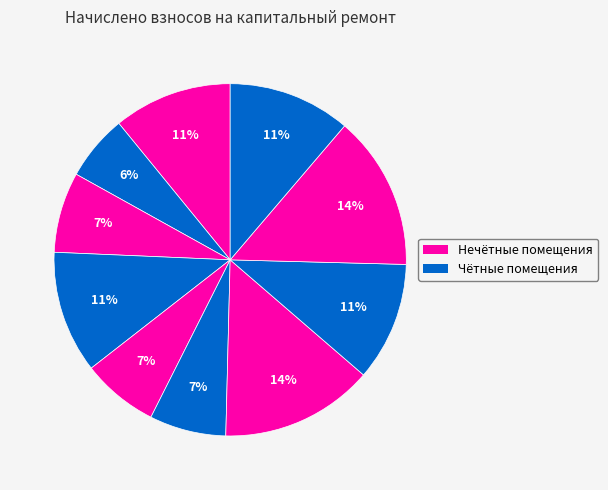

How many slices are in this pie chart?

10